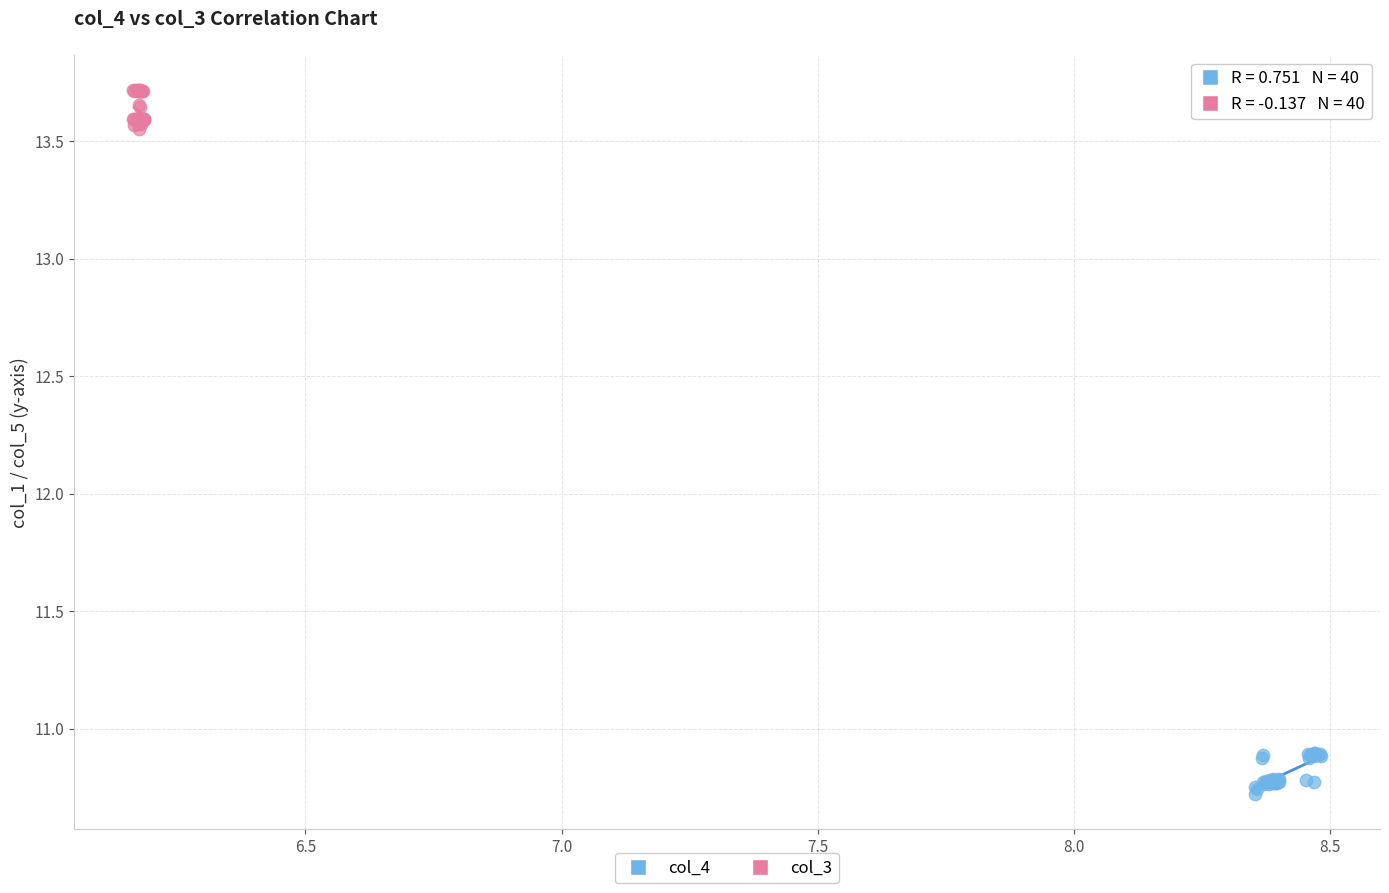

Which series reaches the minimum Y coordinate?

col_4